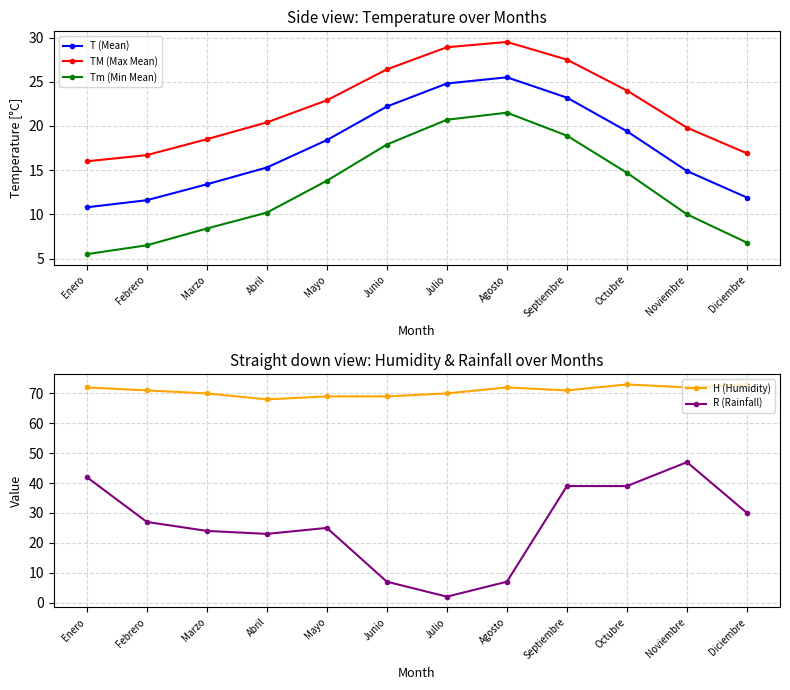

What is the value of the R (Rainfall) point at the 11th from the left?

47